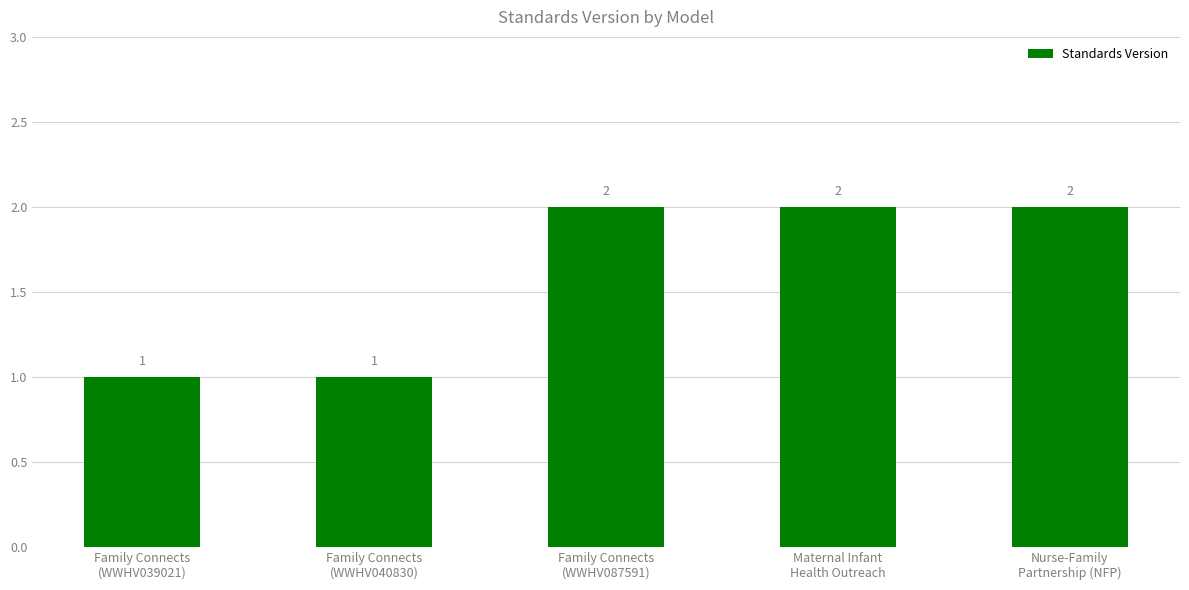

Approximately how many times larger is the value at Family Connects
(WWHV087591) compared to Family Connects
(WWHV040830)?

2.0